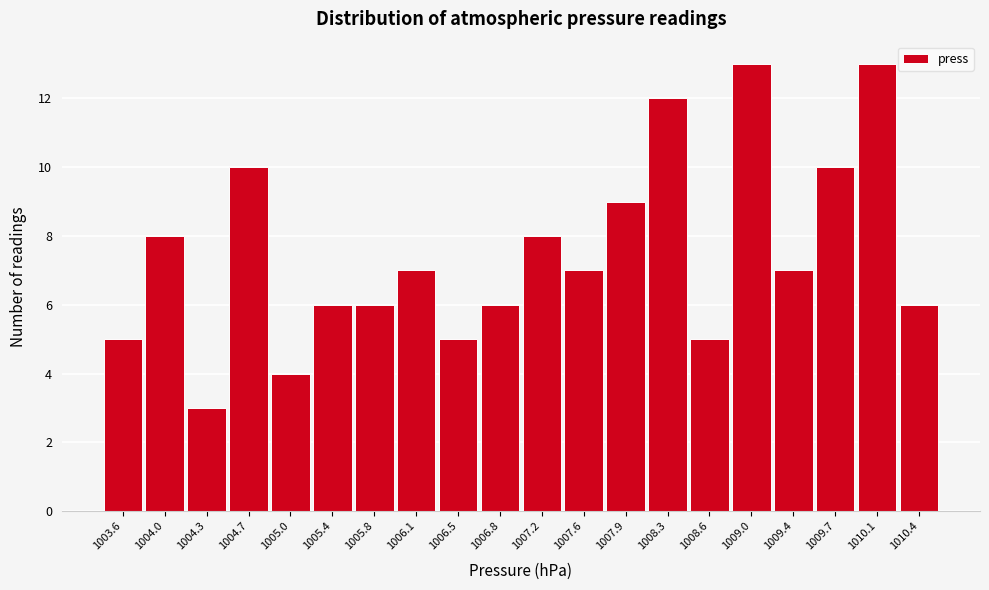

Reading left to right, list all the values displayed in this chart.

1003.6=5	1004.0=8	1004.3=3	1004.7=10	1005.0=4	1005.4=6	1005.8=6	1006.1=7	1006.5=5	1006.8=6	1007.2=8	1007.6=7	1007.9=9	1008.3=12	1008.6=5	1009.0=13	1009.4=7	1009.7=10	1010.1=13	1010.4=6